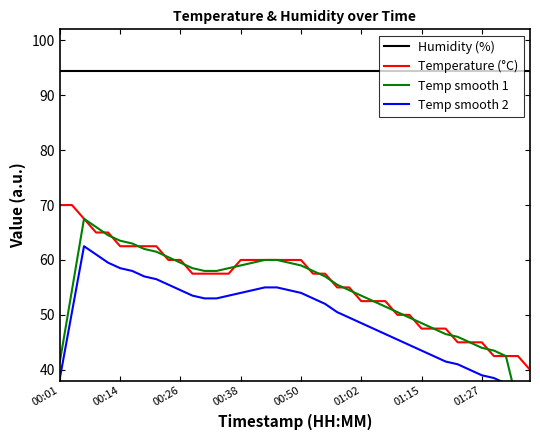

True or false: Temperature (°C) and Temp smooth 2 cross at least once.

False